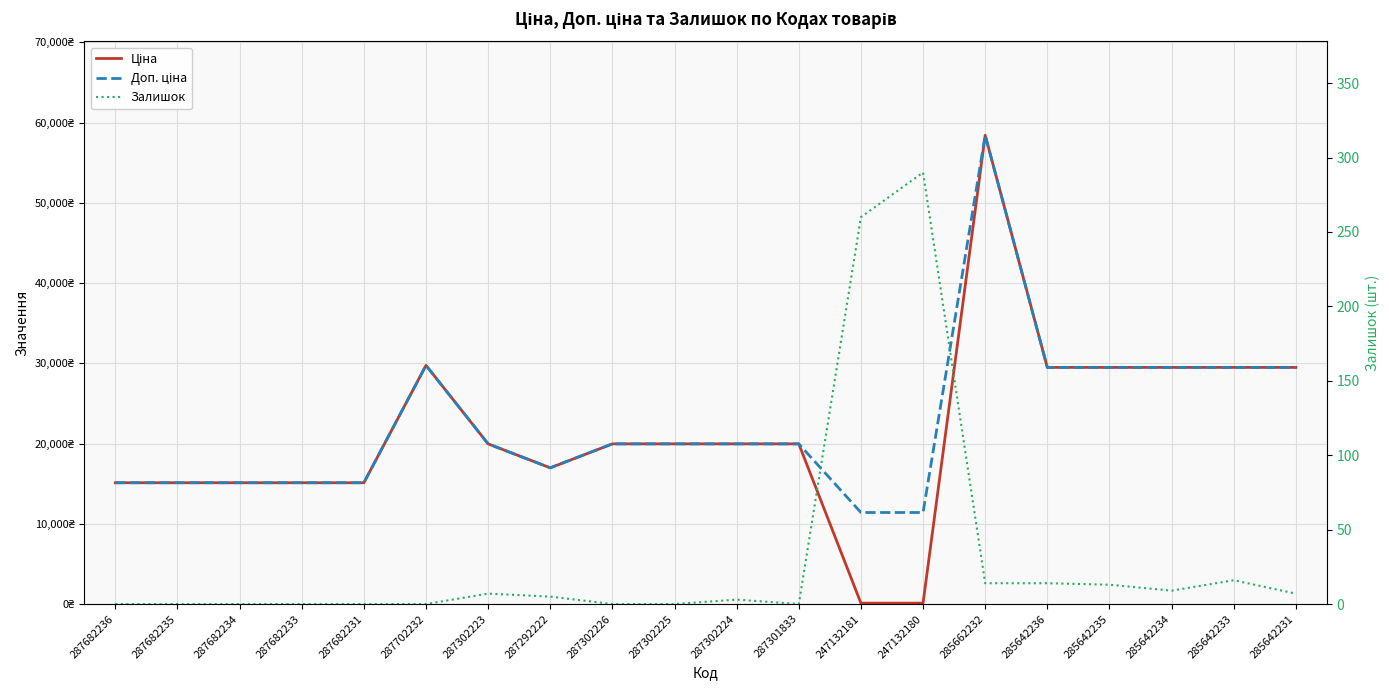

True or false: Доп. ціна and Залишок intersect in this chart.

False